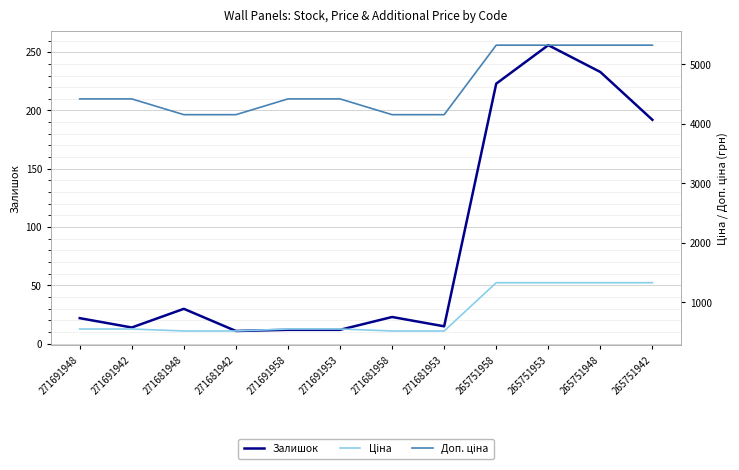

What is the difference between the maximum and second lowest values in the Доп. ціна series?

1168.6